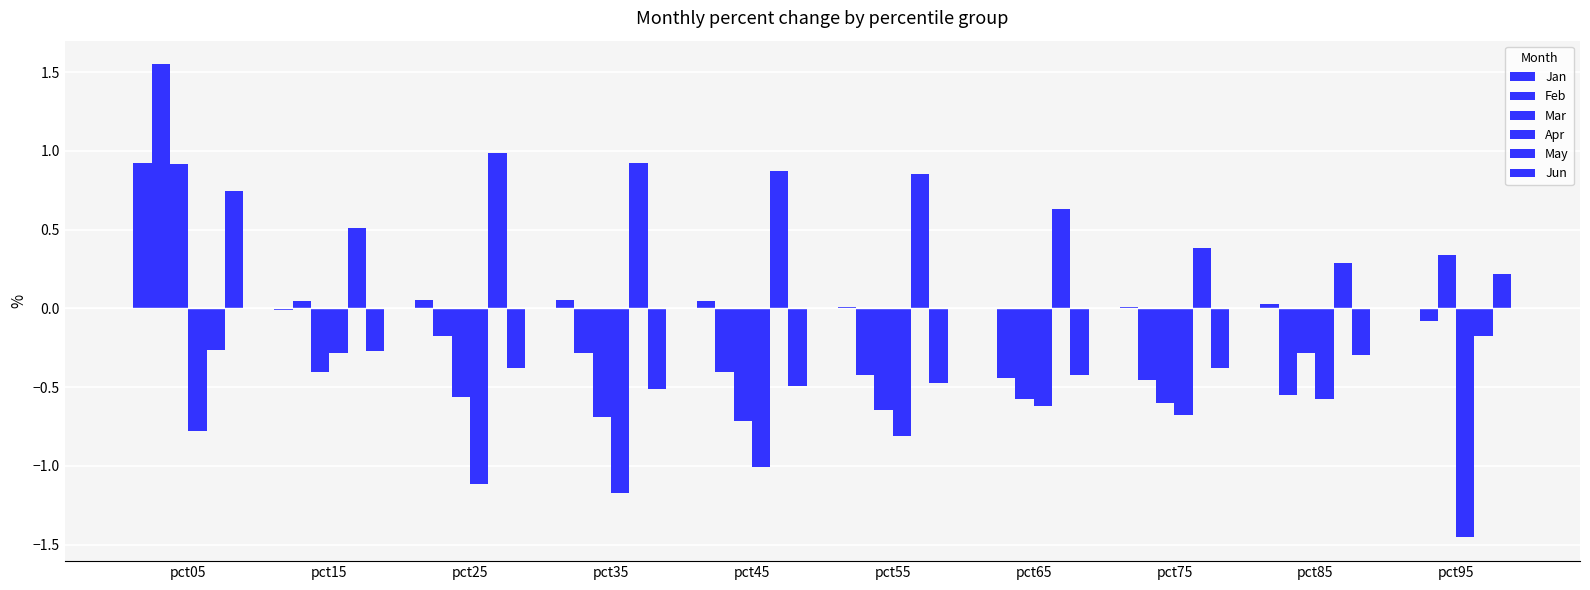

What is the difference between the May values at pct55 and pct95?

1.0